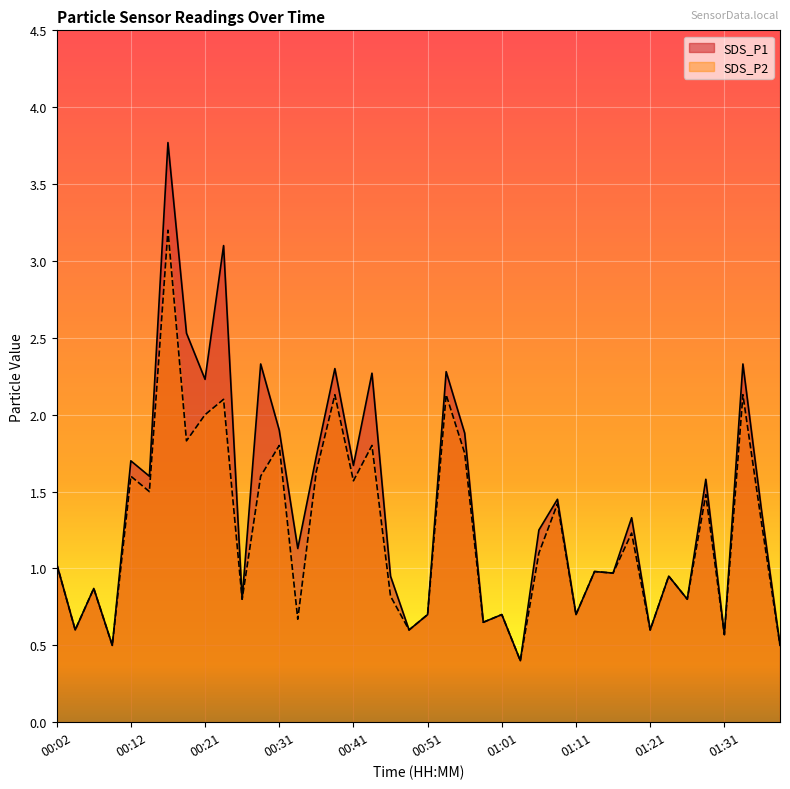

Rank the series at 01:23 from highest to lowest value.

SDS_P1, SDS_P2